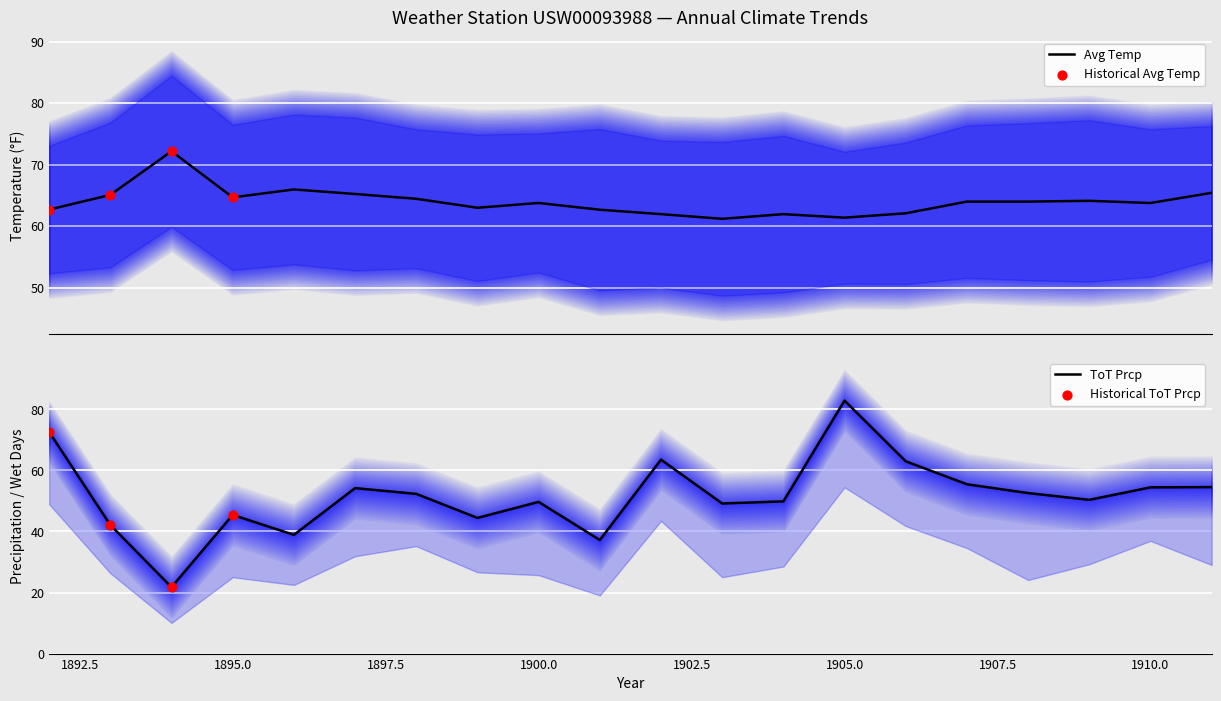

At which category is the sum across all series the highest?

1905